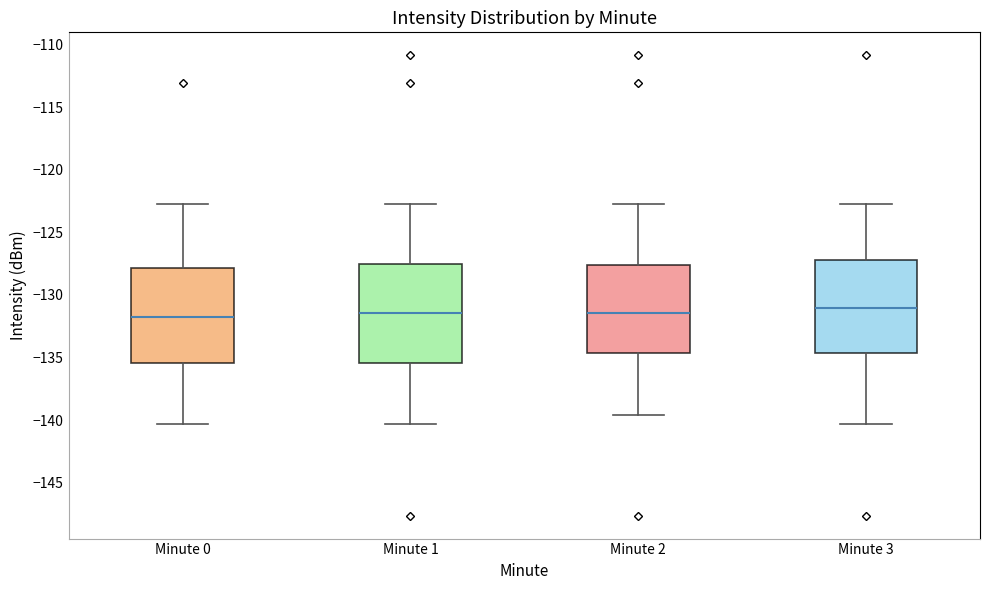

Reading left to right, read every box against the y-axis: the position of its median line, the range the box covers, and the ends of its whiskers. The values are not printed on the chart, so give them approximately, as read against the axis.

Minute 0: median -132.0, box -135.5 to -128.0, whiskers -140.5 to -123.0
Minute 1: median -131.5, box -135.5 to -127.5, whiskers -140.5 to -123.0
Minute 2: median -131.5, box -134.5 to -127.5, whiskers -139.5 to -123.0
Minute 3: median -131.0, box -134.5 to -127.0, whiskers -140.5 to -123.0